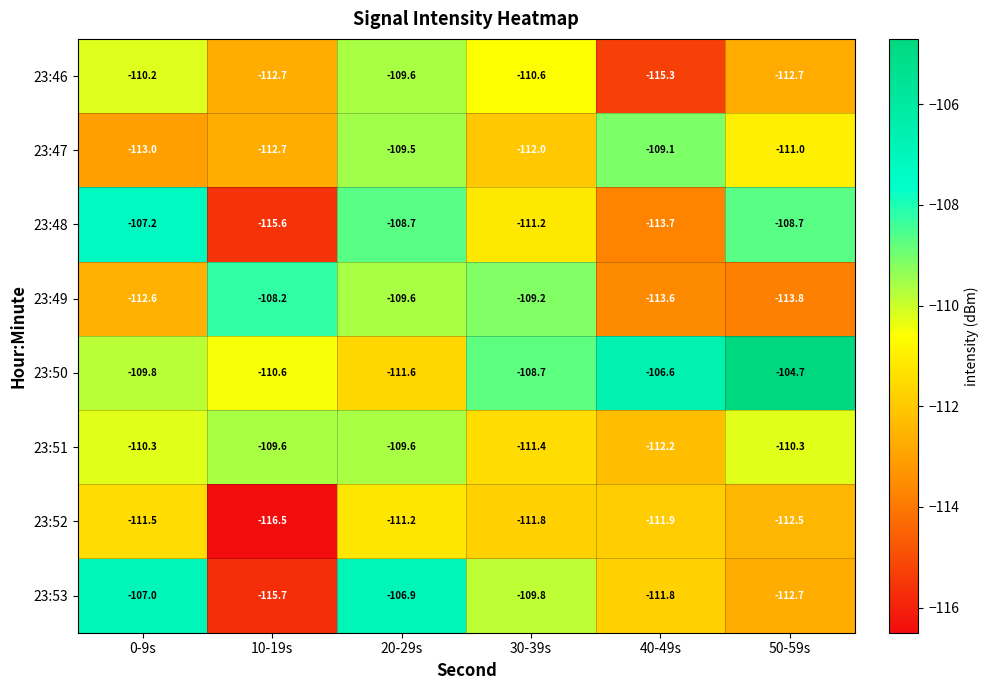

What is the lowest value of the 23:49 series?

-113.8